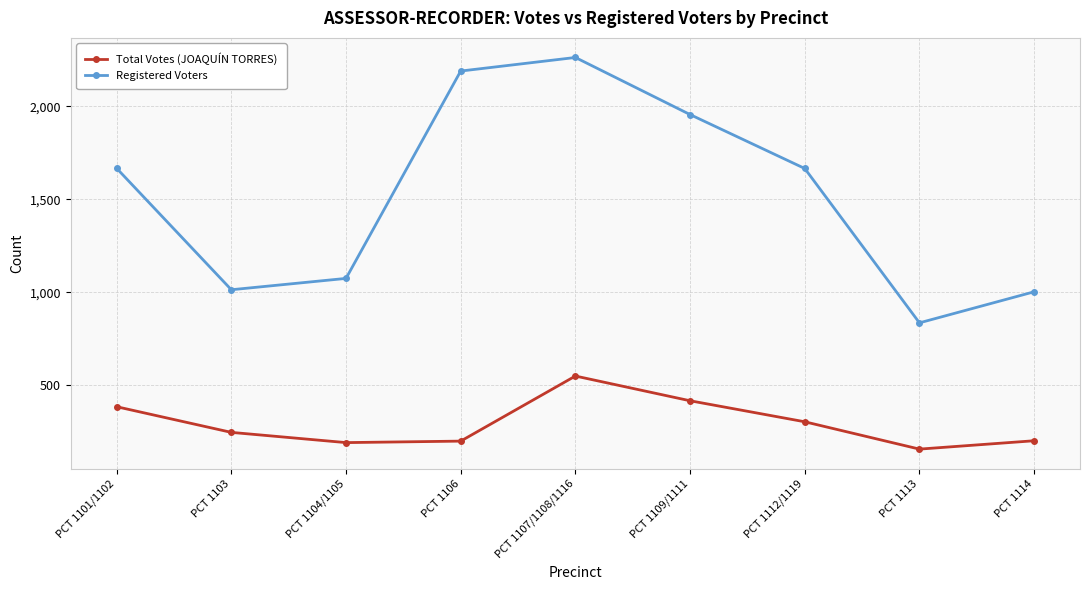

How many distinct data groups are displayed?

2